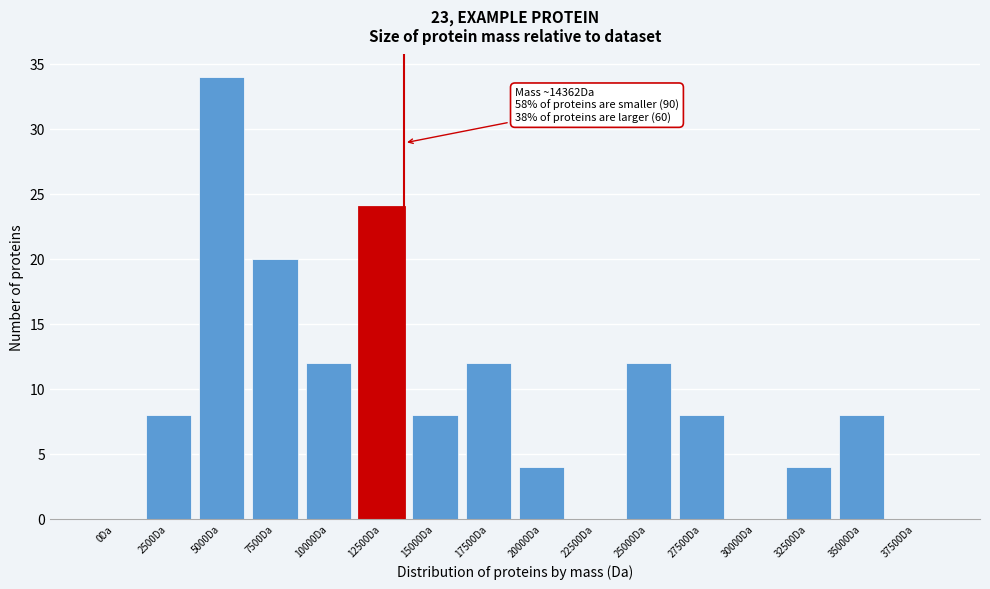

Reading left to right, transcribe all the data shown in this chart.

0Da=0	2500Da=8	5000Da=34	7500Da=20	10000Da=12	12500Da=24	15000Da=8	17500Da=12	20000Da=4	22500Da=0	25000Da=12	27500Da=8	30000Da=0	32500Da=4	35000Da=8	37500Da=0